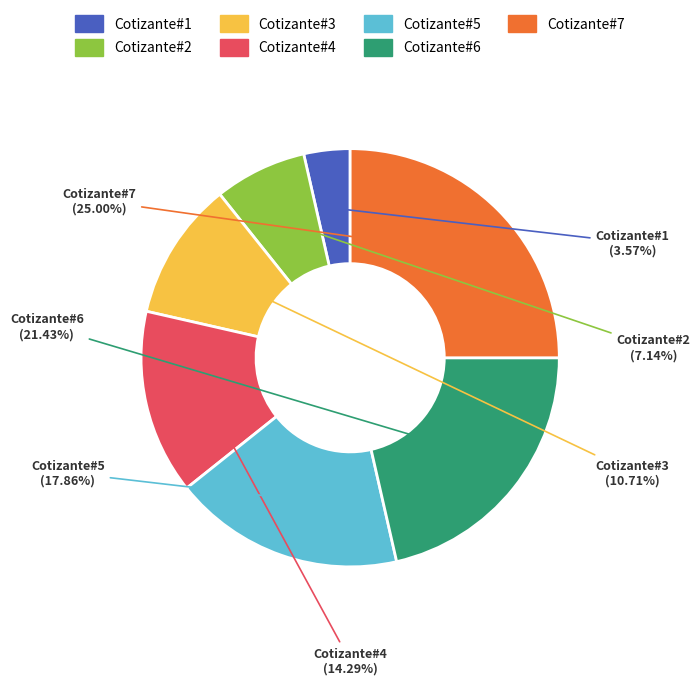

Does any single category account for the majority?

No